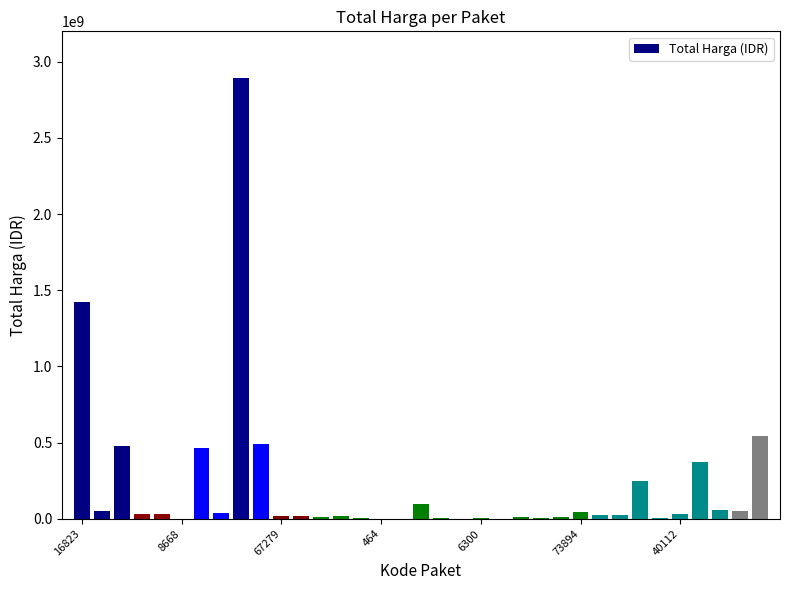

What is the maximum value shown in the chart?

2892122000